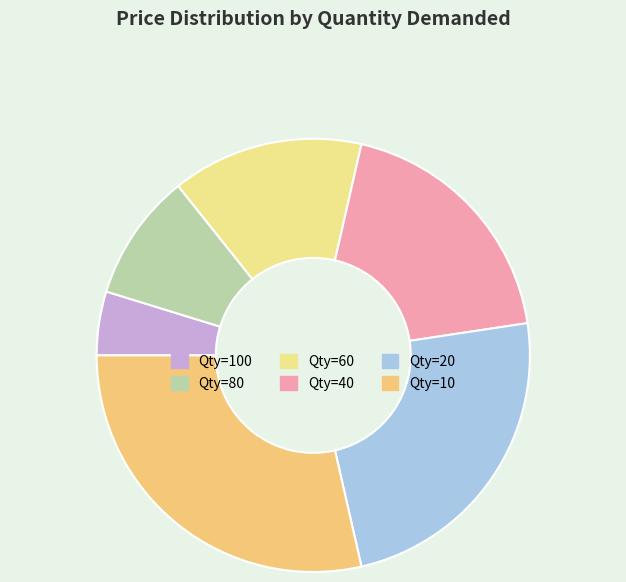

Rank the categories by value from highest to lowest.

10, 20, 40, 60, 80, 100